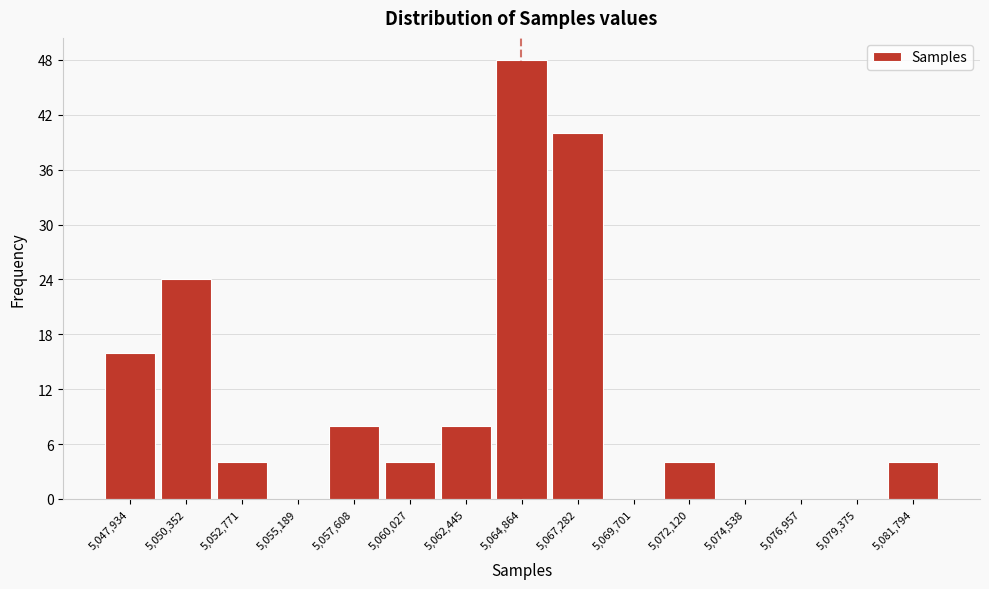

Reading left to right, list all the values displayed in this chart.

5,047,934=16	5,050,352=24	5,052,771=4	5,055,189=0	5,057,608=8	5,060,027=4	5,062,445=8	5,064,864=48	5,067,282=40	5,069,701=0	5,072,120=4	5,074,538=0	5,076,957=0	5,079,375=0	5,081,794=4